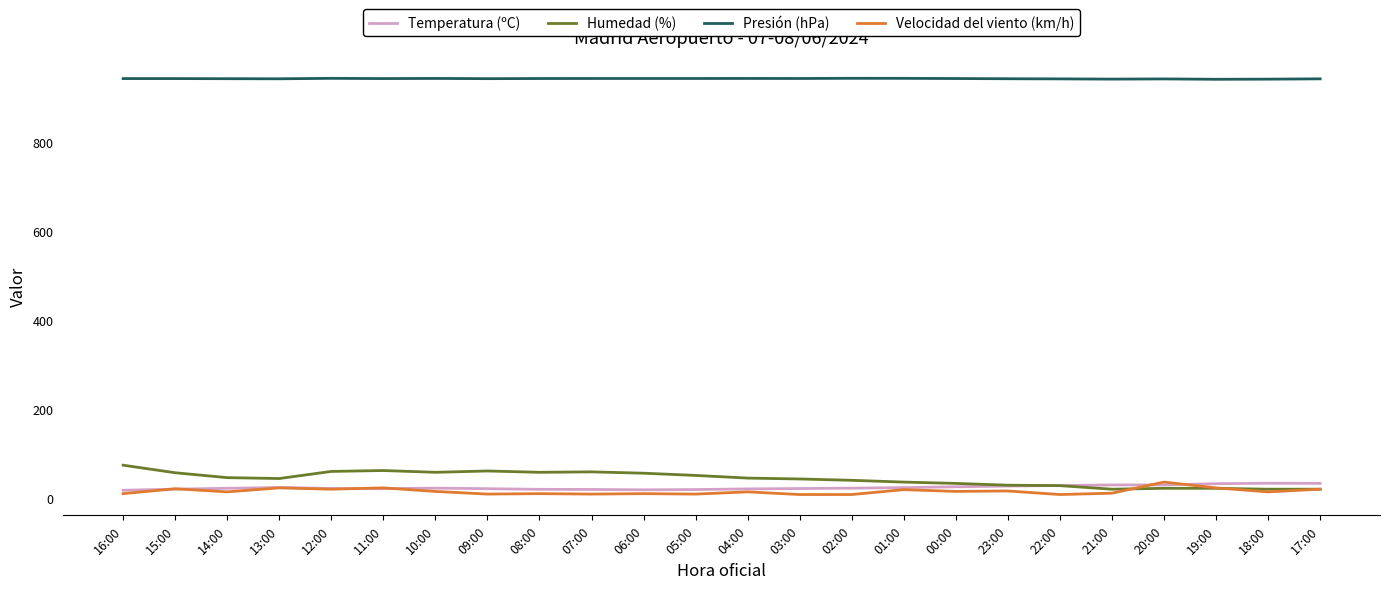

Is it true that Temperatura (ºC) equals 23.0 at 14:00?

True